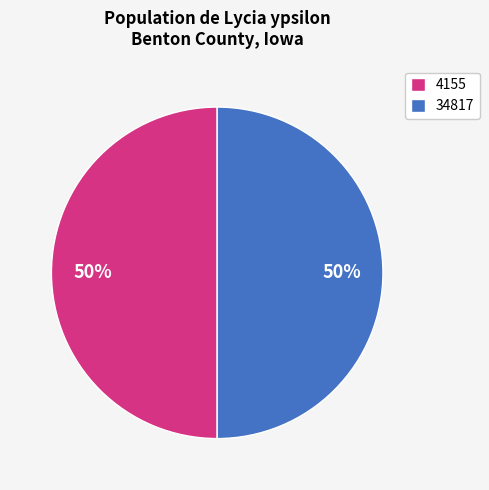

Combined, do 34817 and 4155 account for over 50%?

Yes